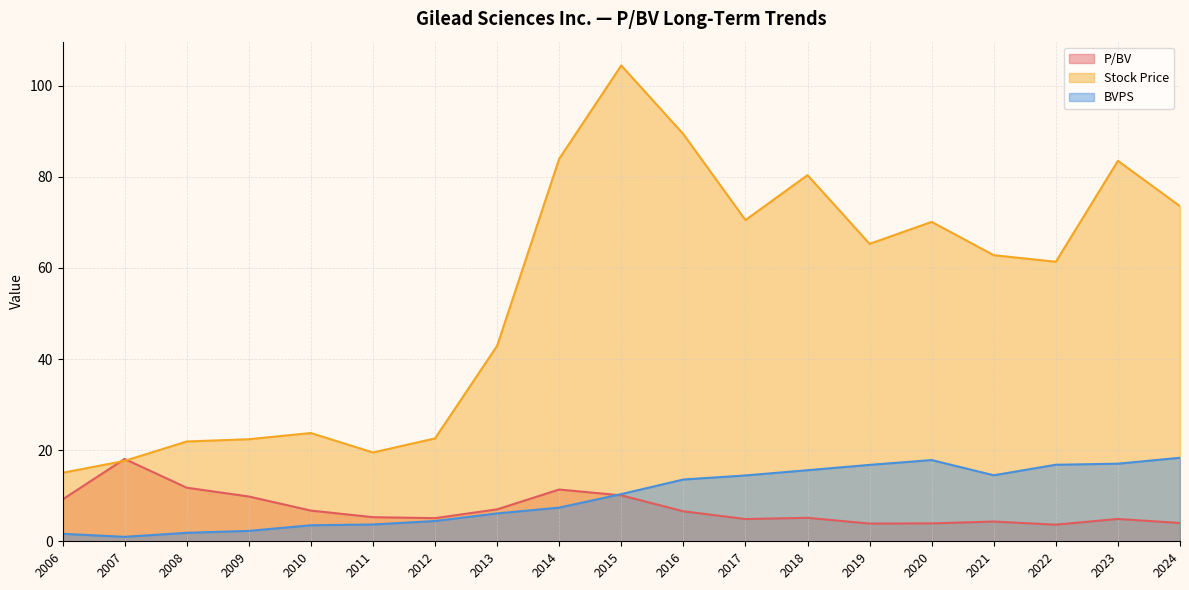

Is it true that BVPS equals 10.4 at 2015?

True